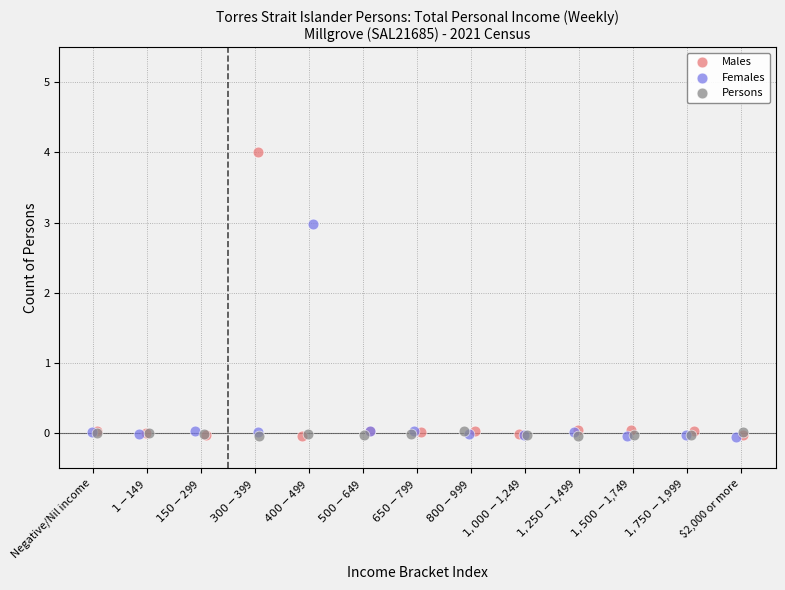

What are all the series names shown in the legend?

Males, Females, Persons